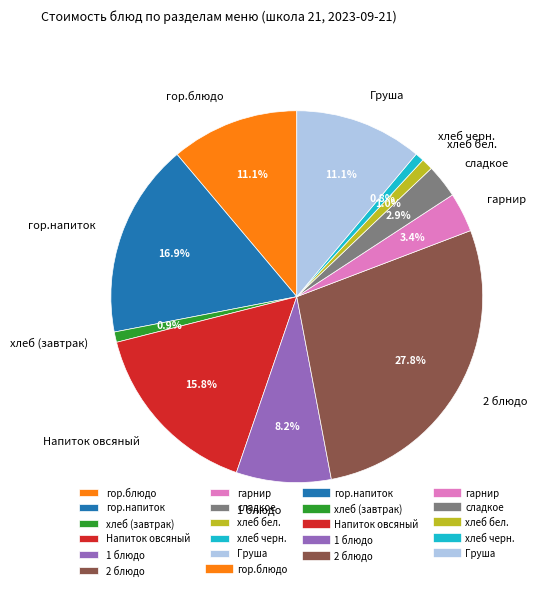

Does any single category account for the majority?

No